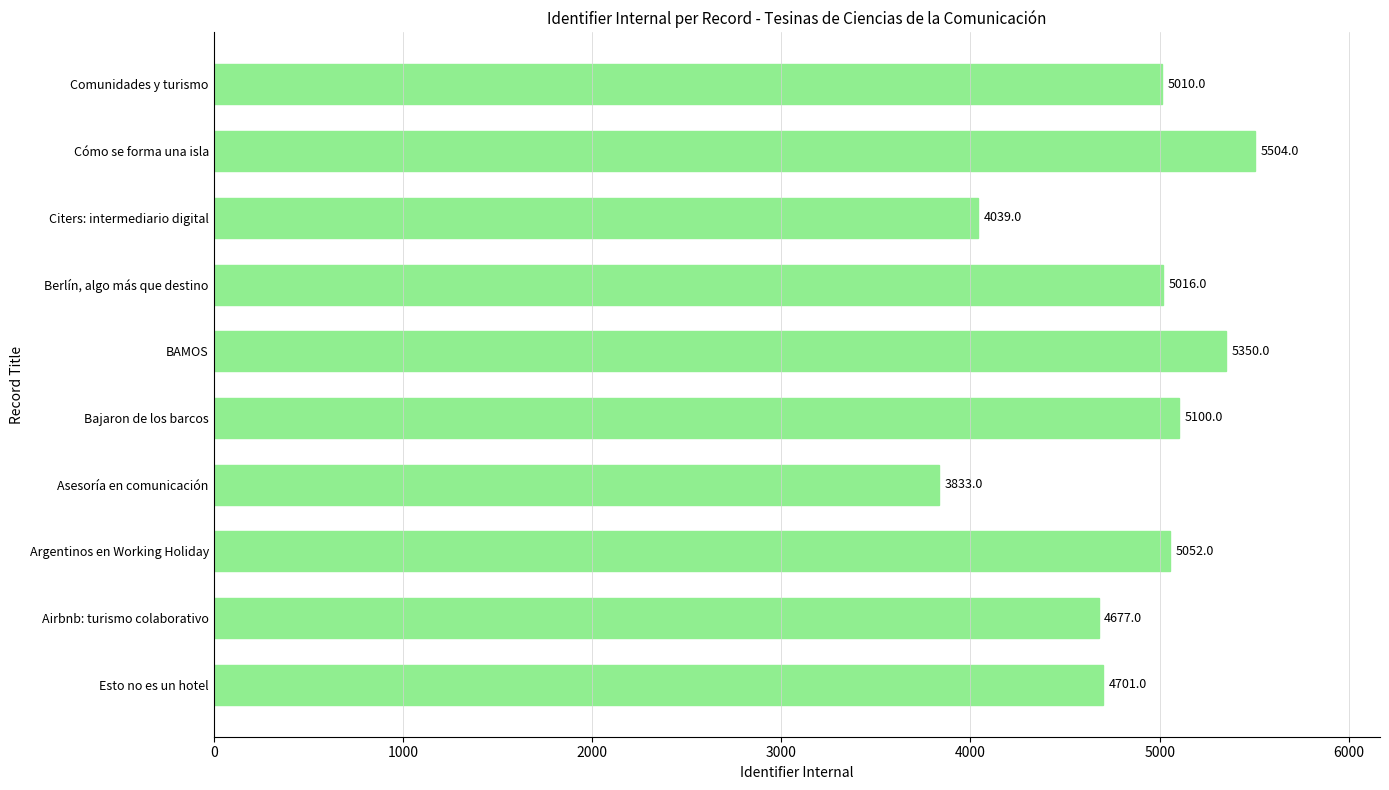

What is the change in value from Argentinos en Working Holiday to Bajaron de los barcos?

+48